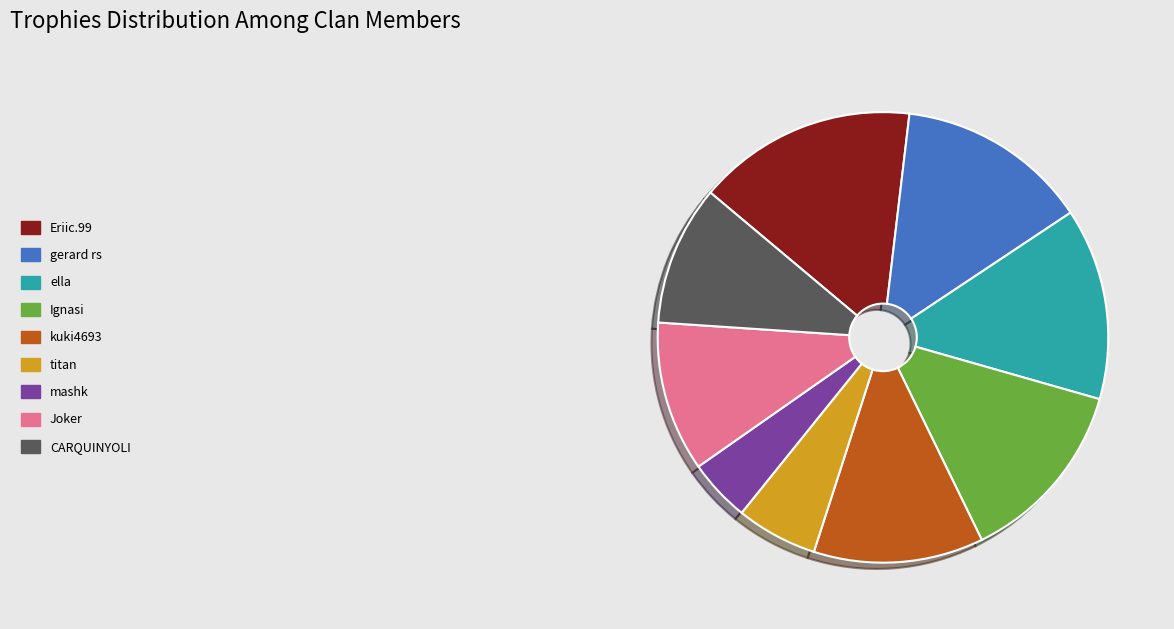

Approximately how many times larger is the value at kuki4693 compared to Joker?

1.1